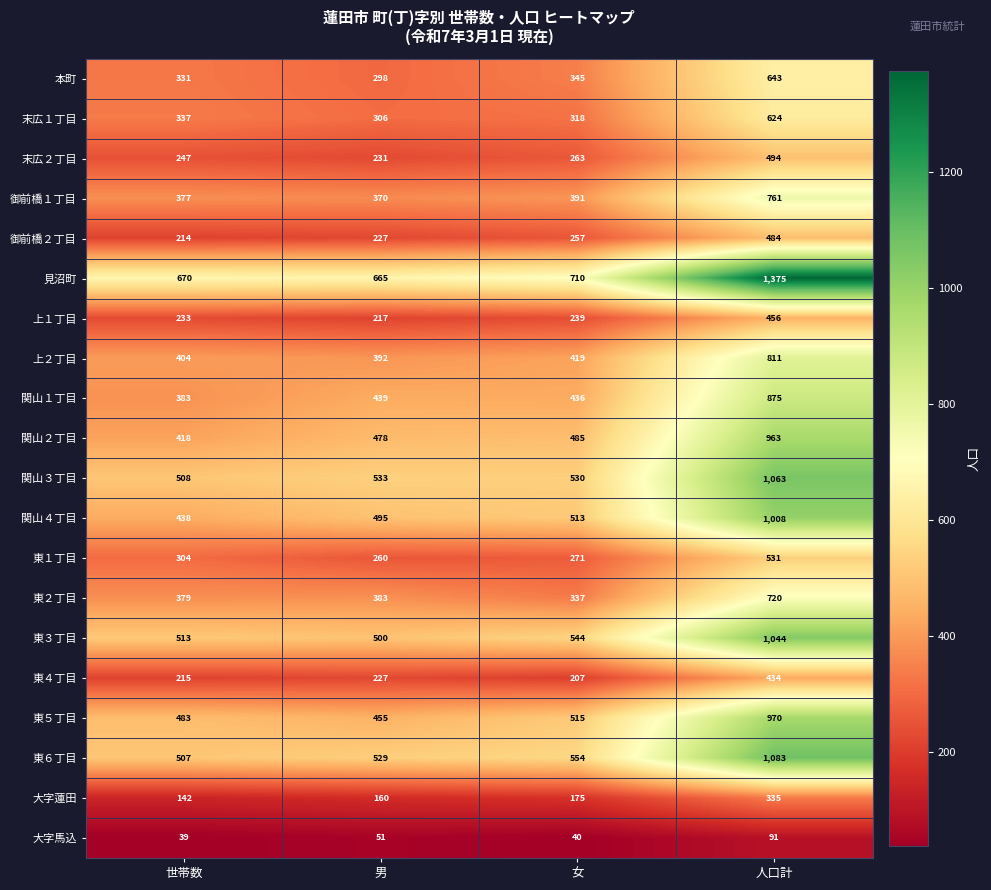

At 女, list the series in order from smallest to largest.

大字馬込, 大字蓮田, 東４丁目, 上１丁目, 御前橋２丁目, 末広２丁目, 東１丁目, 末広１丁目, 東２丁目, 本町, 御前橋１丁目, 上２丁目, 関山１丁目, 関山２丁目, 関山４丁目, 東５丁目, 関山３丁目, 東３丁目, 東６丁目, 見沼町